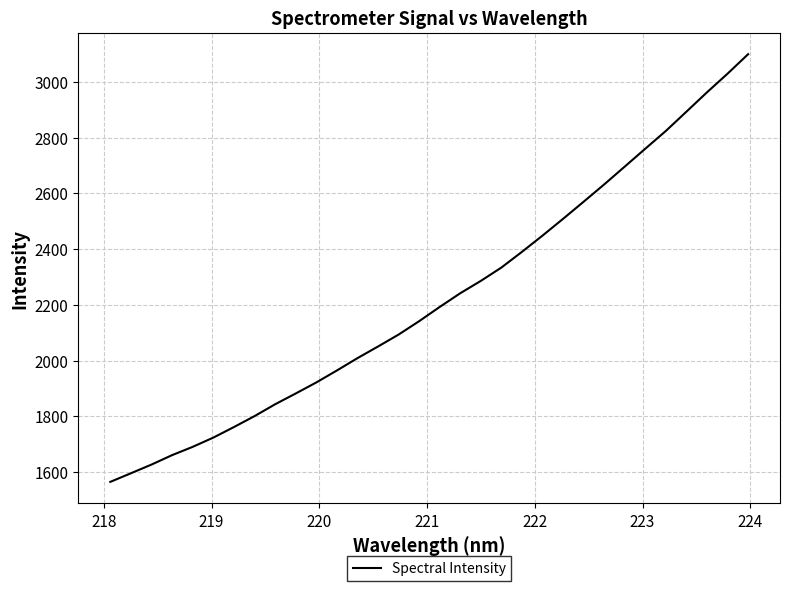

What is the smallest value displayed?

1565.2